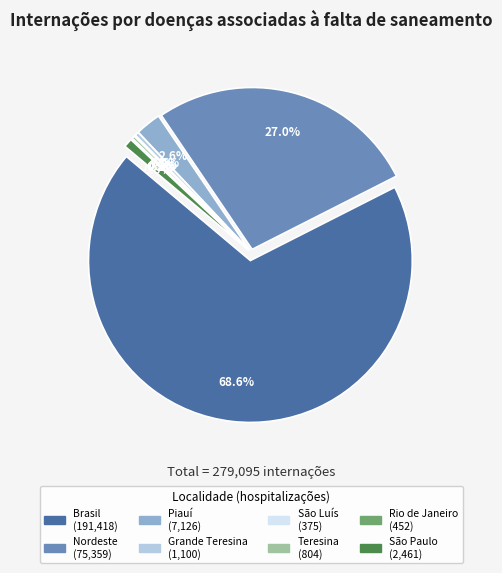

How many slices are in this pie chart?

8